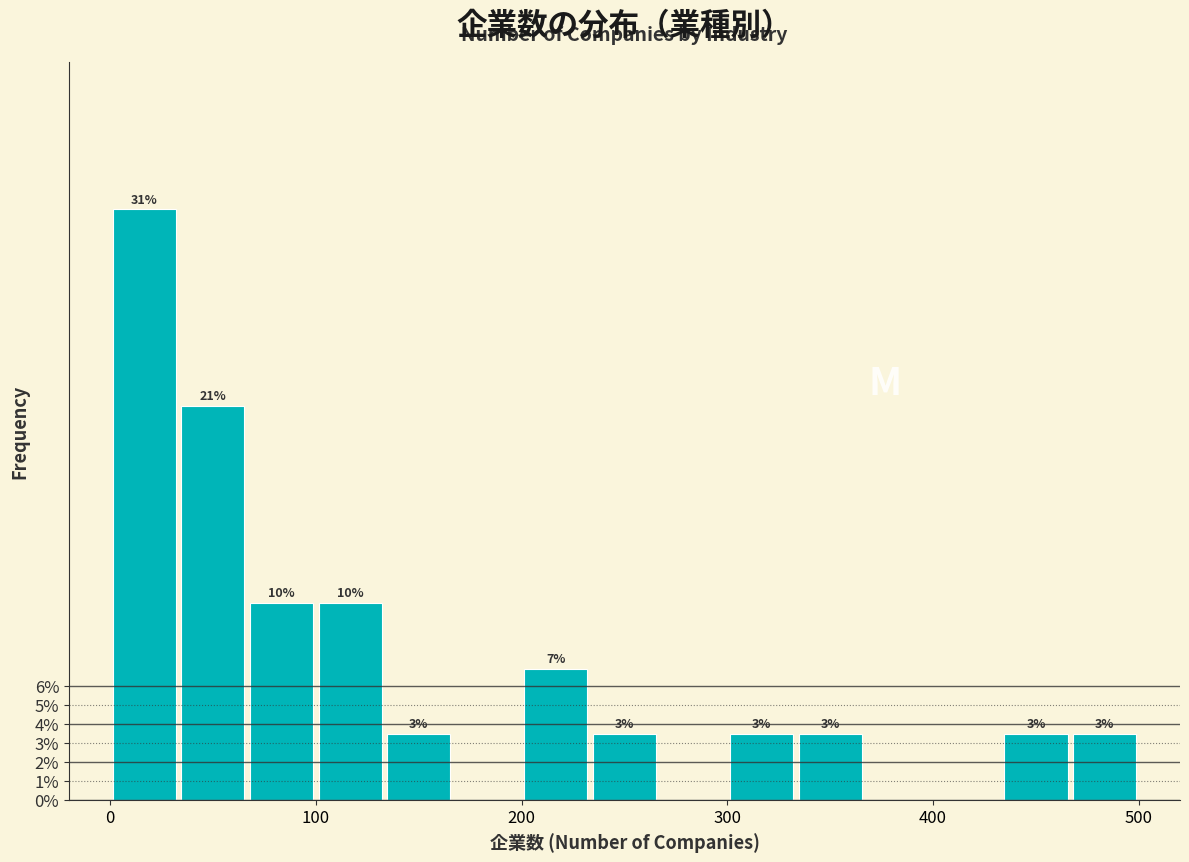

Around what value on the x-axis is the tallest bar? Give the approximate position of its centre, as read against the axis.

20